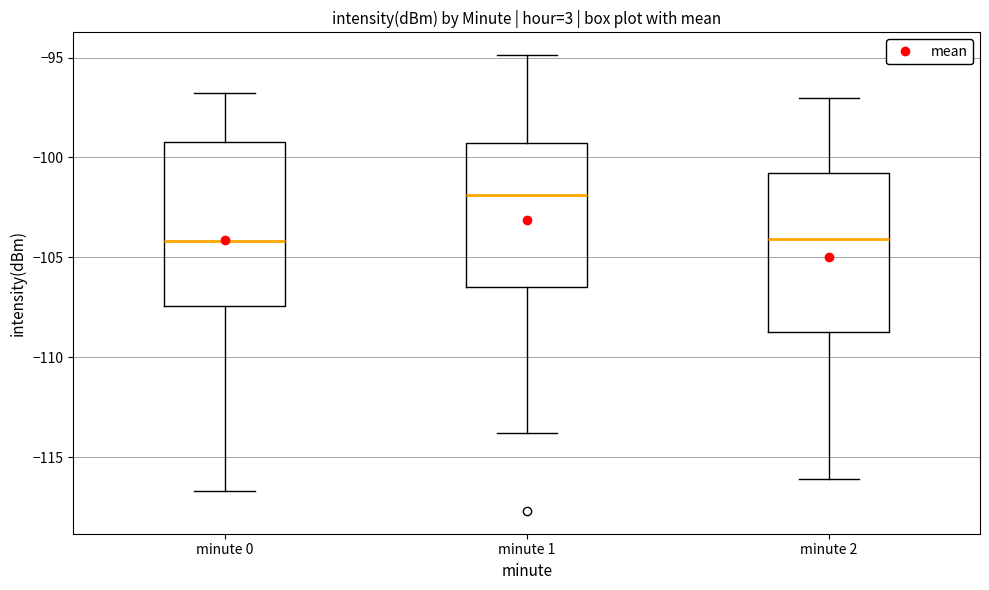

Reading left to right, transcribe this box plot: for each box, give where its median line is, the range the box spans, and where its two whiskers end, as read against the y-axis. The values are not printed on the chart, so give them approximately, as read against the axis.

minute 0: median -104.0, box -107.5 to -99.0, whiskers -116.5 to -97.0
minute 1: median -102.0, box -106.5 to -99.5, whiskers -114.0 to -95.0
minute 2: median -104.0, box -108.5 to -101.0, whiskers -116.0 to -97.0